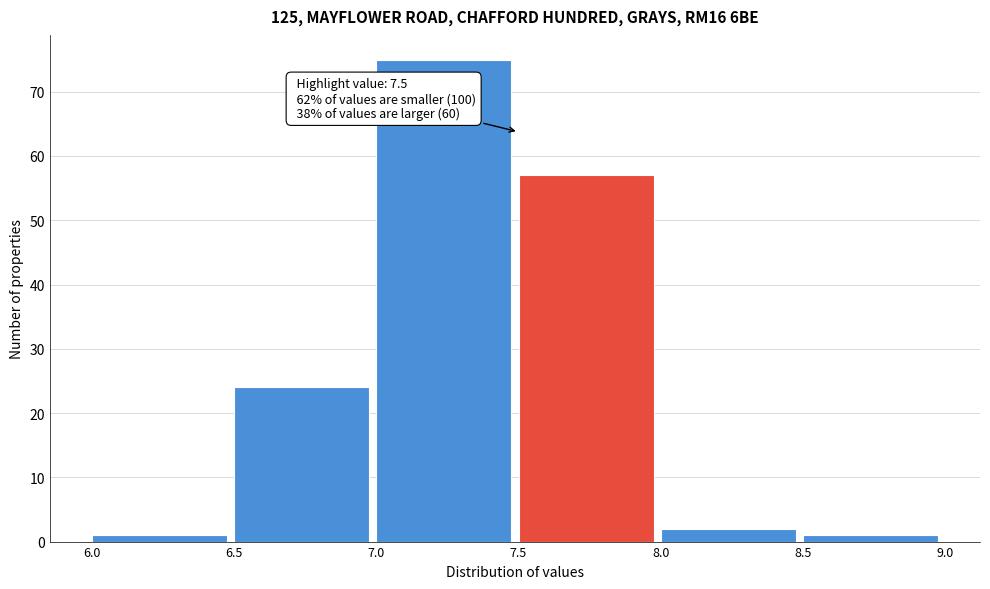

Over which range of the x-axis is the bar tallest?

7.0 to 7.5